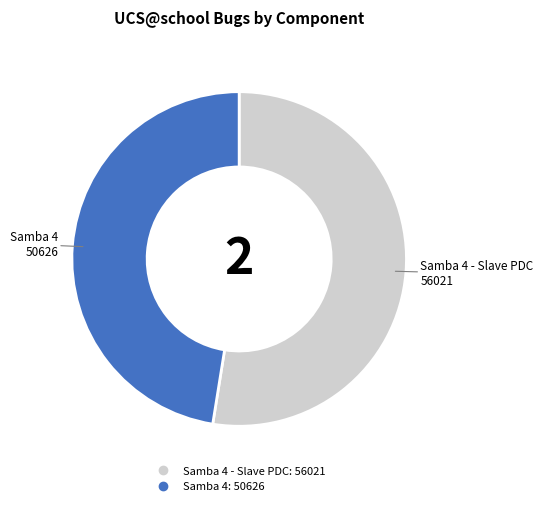

Is there a majority slice in this chart?

Yes